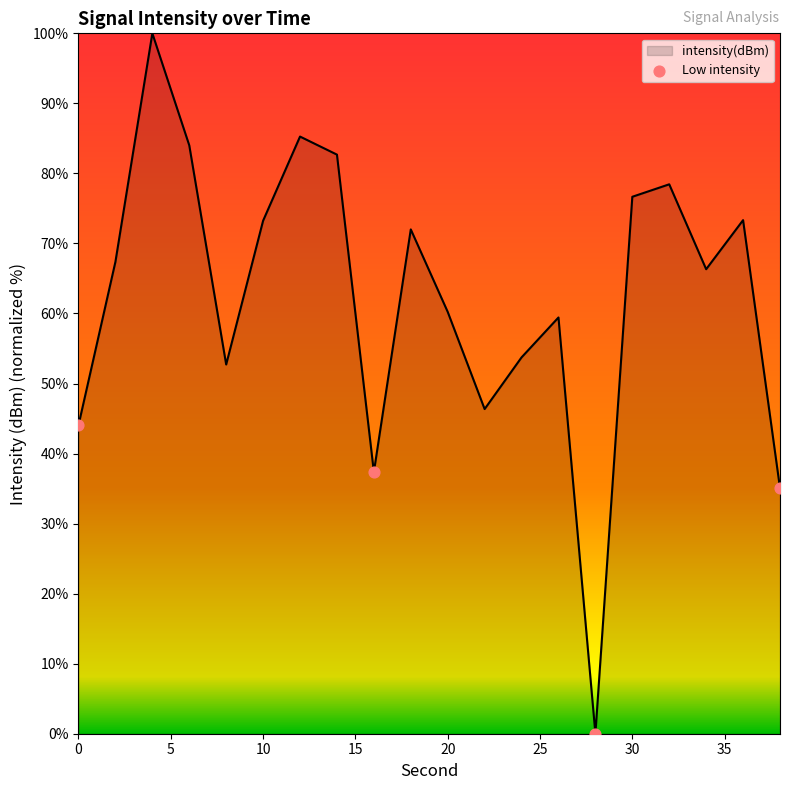

What is the maximum value shown in the chart?

100.0